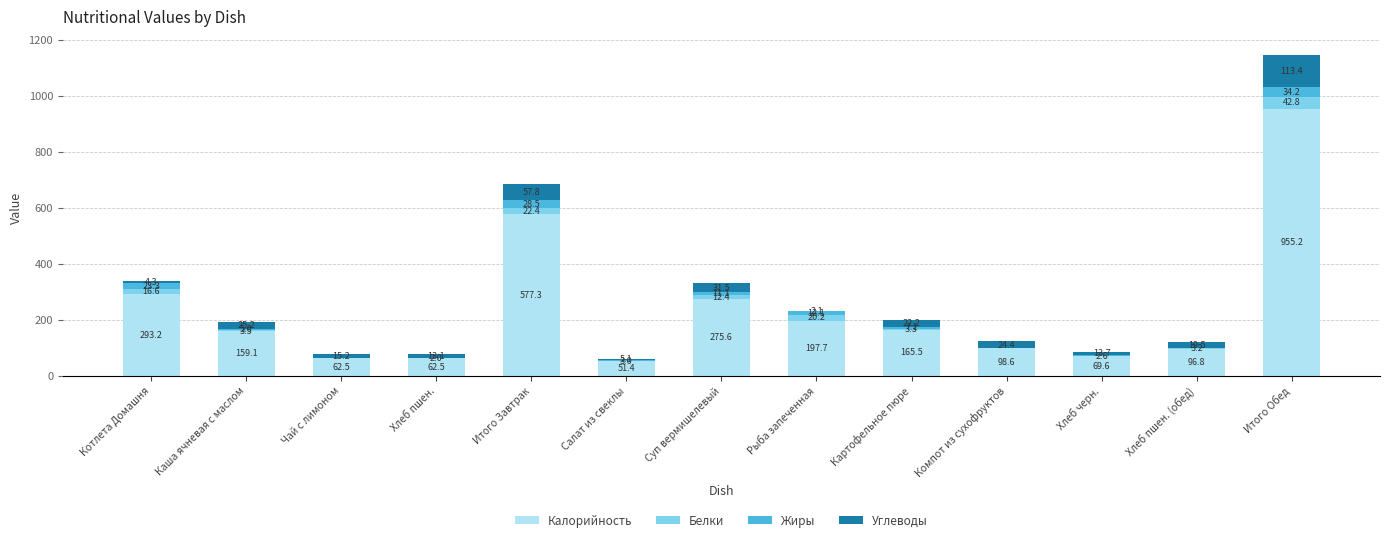

Where is Калорийность nearest to the value 503?

Итого Завтрак